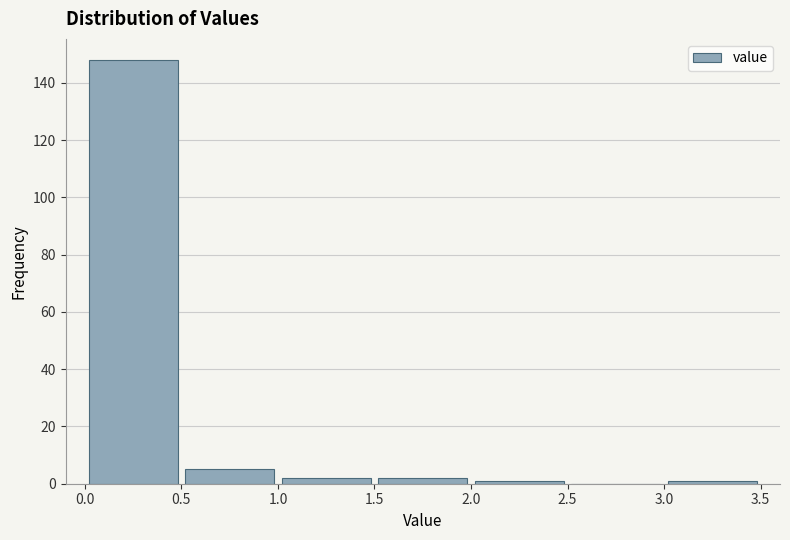

Which range on the x-axis has the tallest bar?

0.0 to 0.5